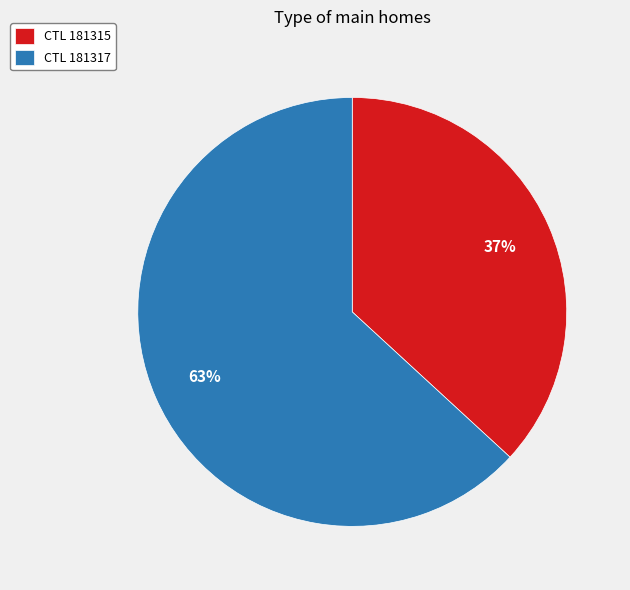

Which has a higher value, CTL 181315 or CTL 181317?

CTL 181317